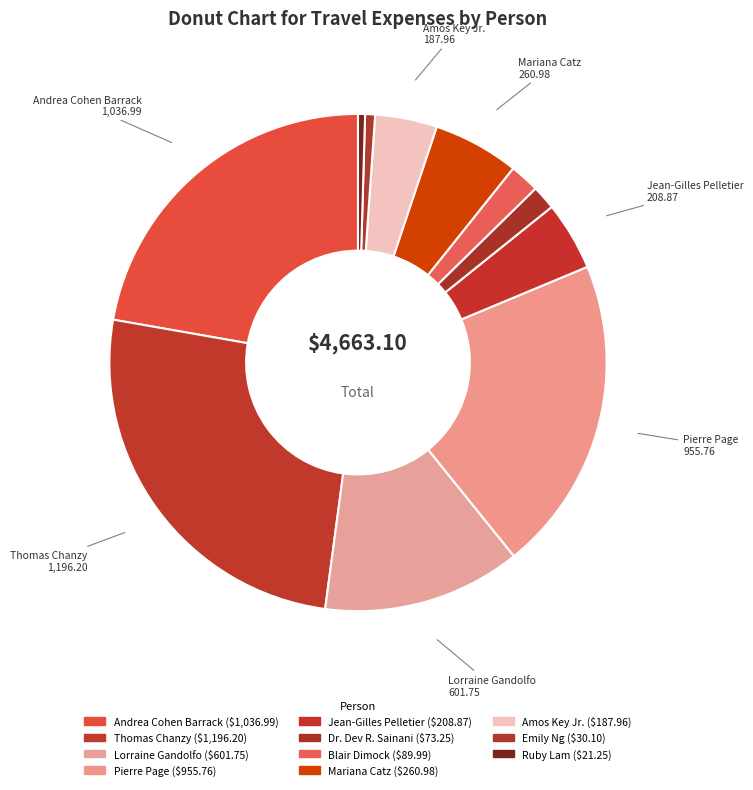

What is the total percentage of Lorraine Gandolfo and Mariana Catz?

18.5%